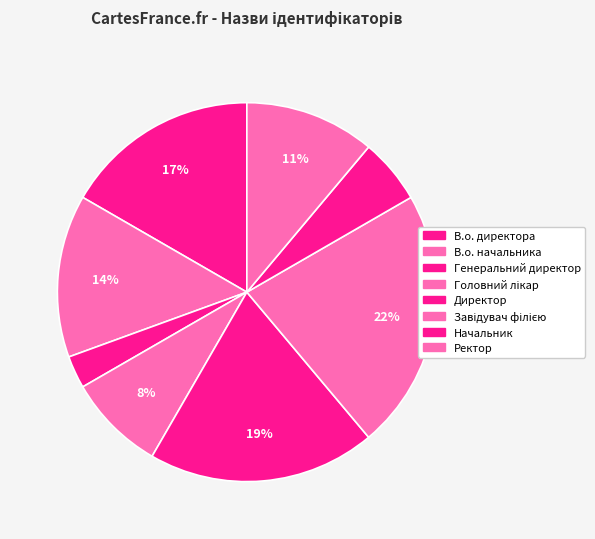

To the nearest percent, what portion does Начальник represent?

6%